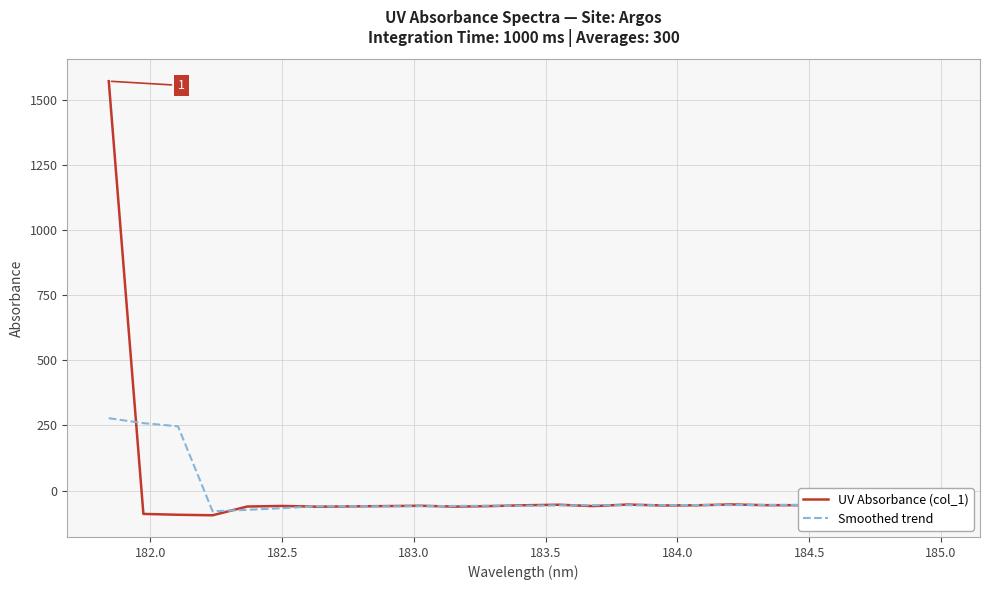

What is the difference between the maximum and second lowest values in the UV Absorbance (col_1) series?

1664.5